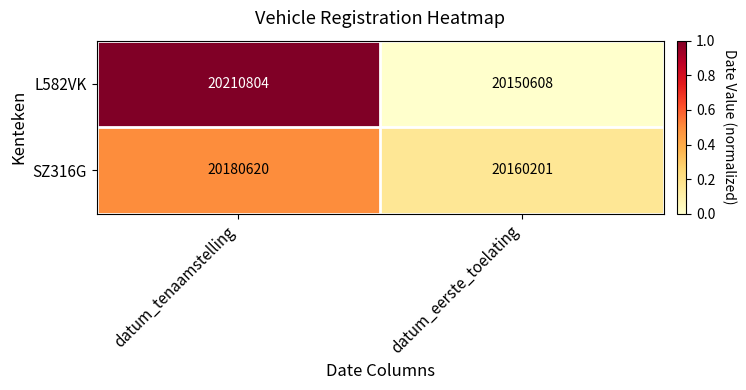

What is the minimum value shown in the chart?

20150608